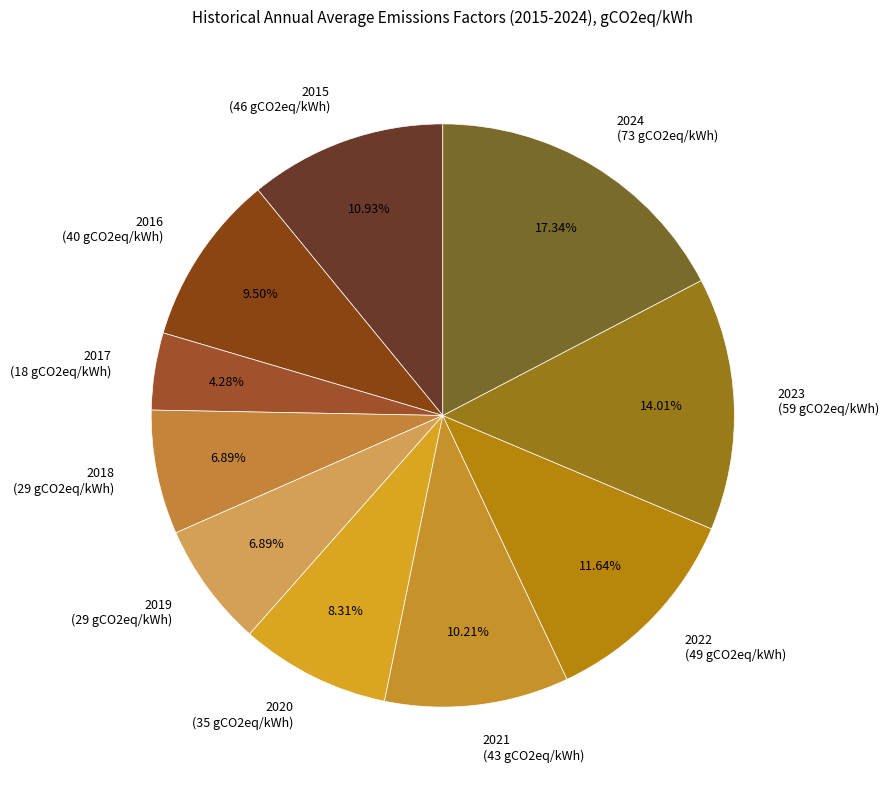

To the nearest percent, what percentage of the pie is 2024?

17%